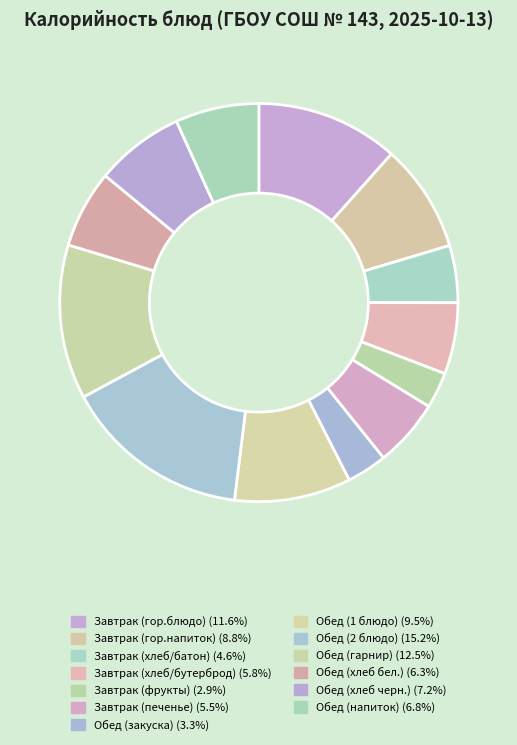

Is Обед (напиток) the majority of the pie?

No